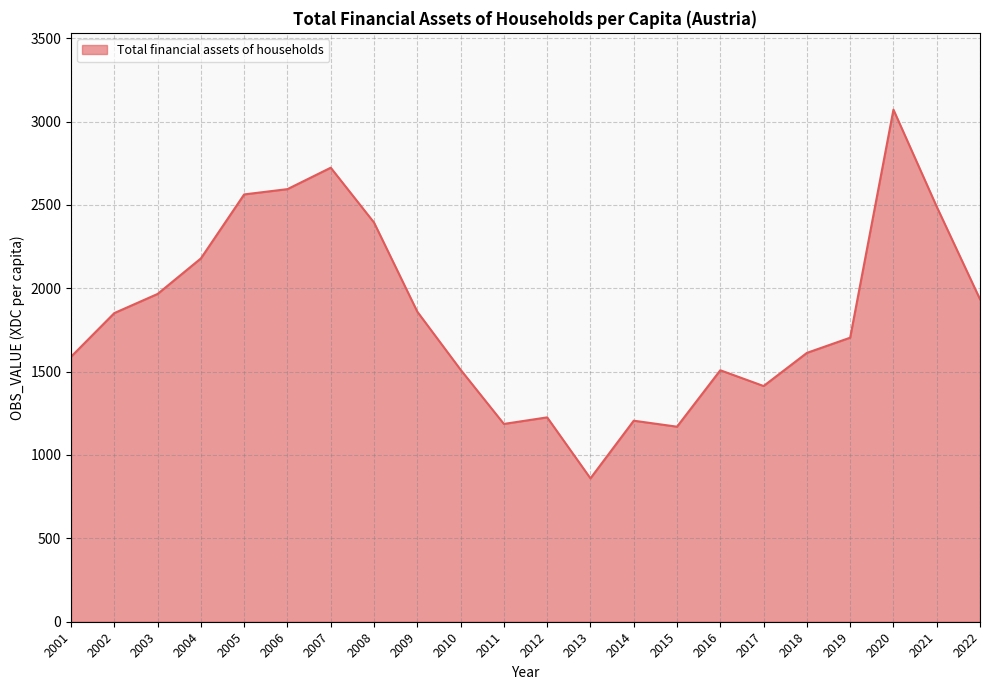

Approximately how many times larger is the value at 2005 compared to 2010?

1.7